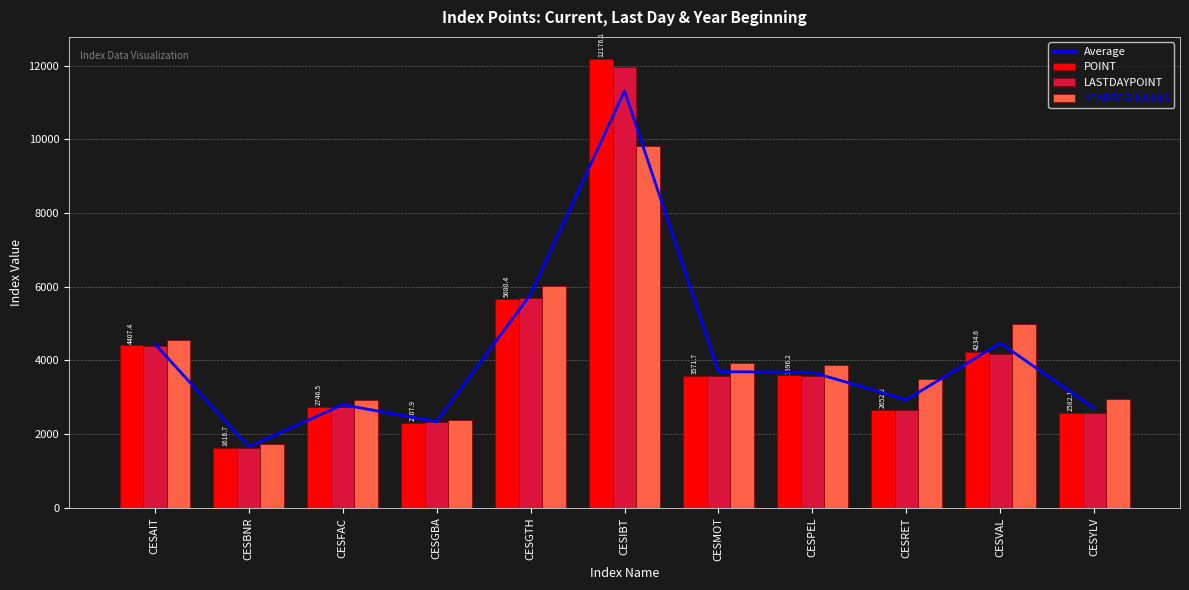

What is the value of the YEARBEGINNING bar at the 1st from the left?

4558.3